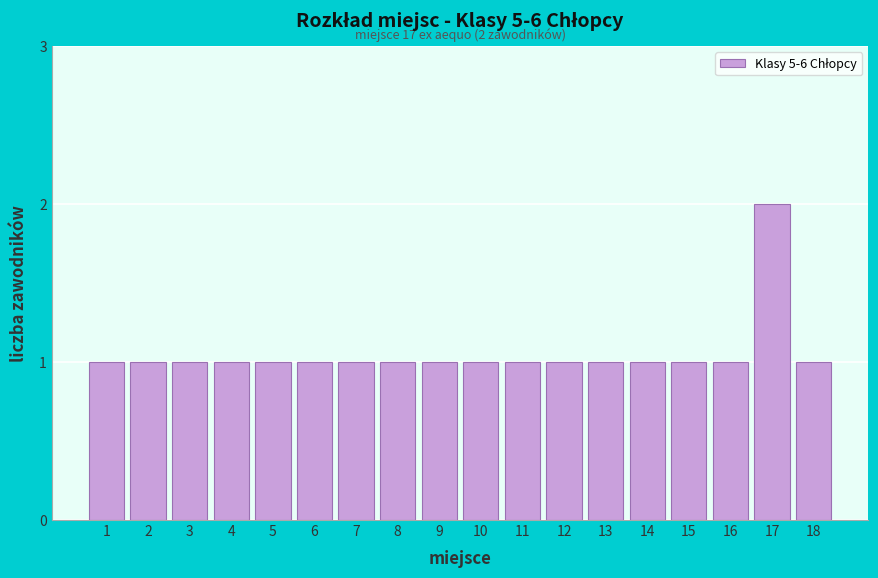

Reading left to right, what are all the values shown in this chart?

1=1	2=1	3=1	4=1	5=1	6=1	7=1	8=1	9=1	10=1	11=1	12=1	13=1	14=1	15=1	16=1	17=2	18=1